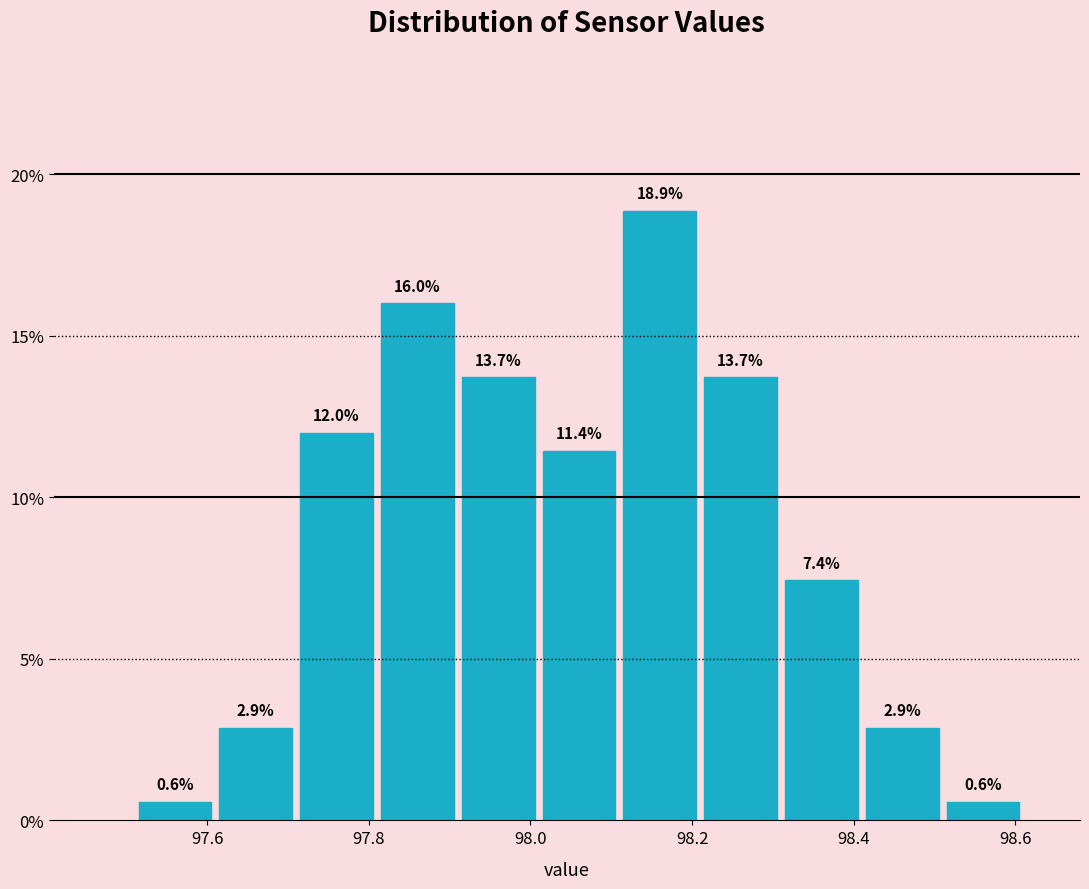

Which range on the x-axis has the tallest bar?

98.11 to 98.21